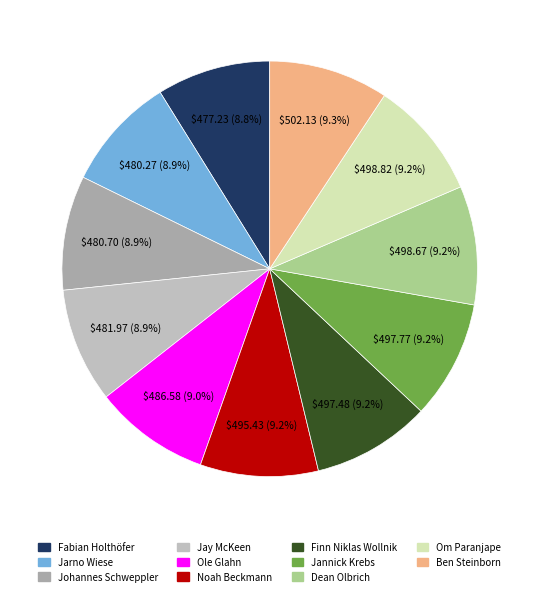

Which slice is the largest?

Ben Steinborn